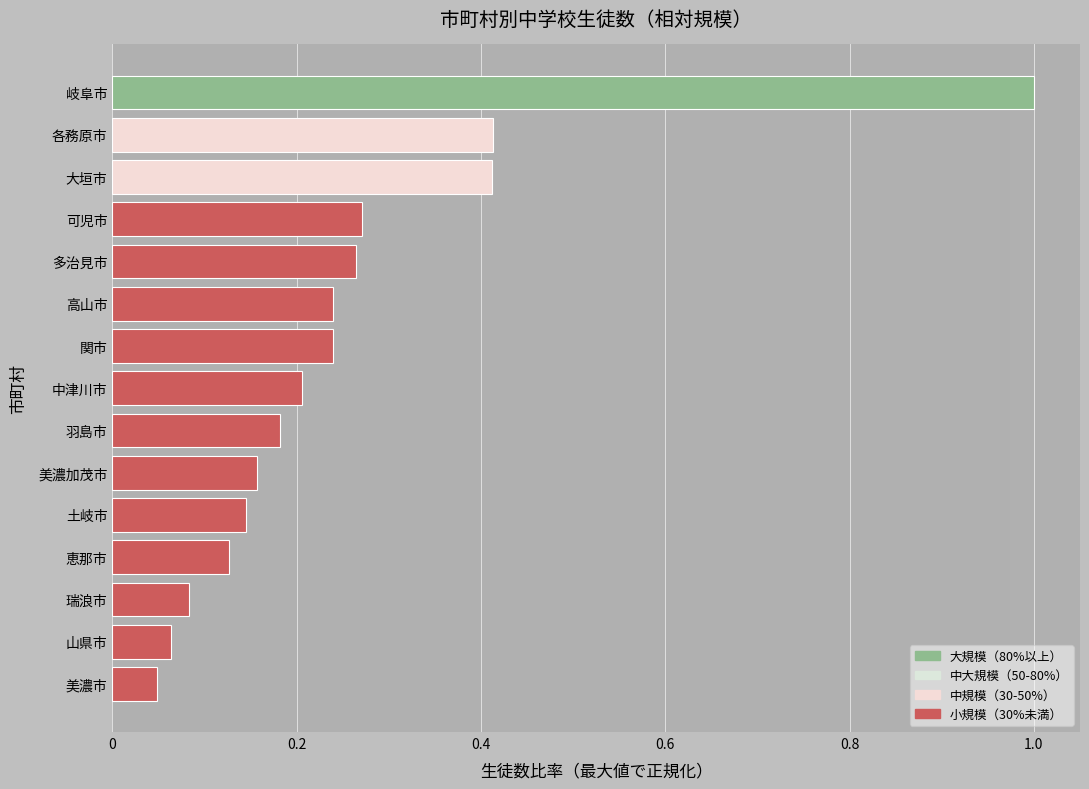

What is the sum of all values?

3.9